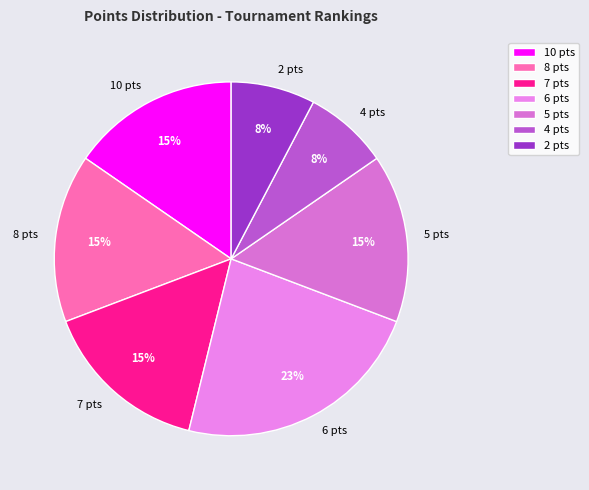

To the nearest percent, what is the average slice percentage?

14%